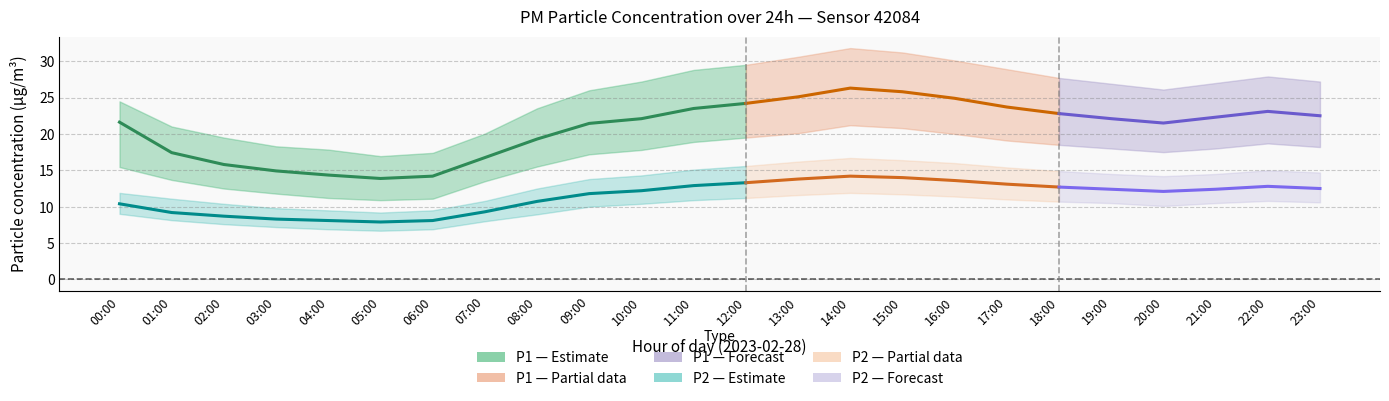

True or false: P2 (PM2.5) has a value of 3.9 at 00:00.

False